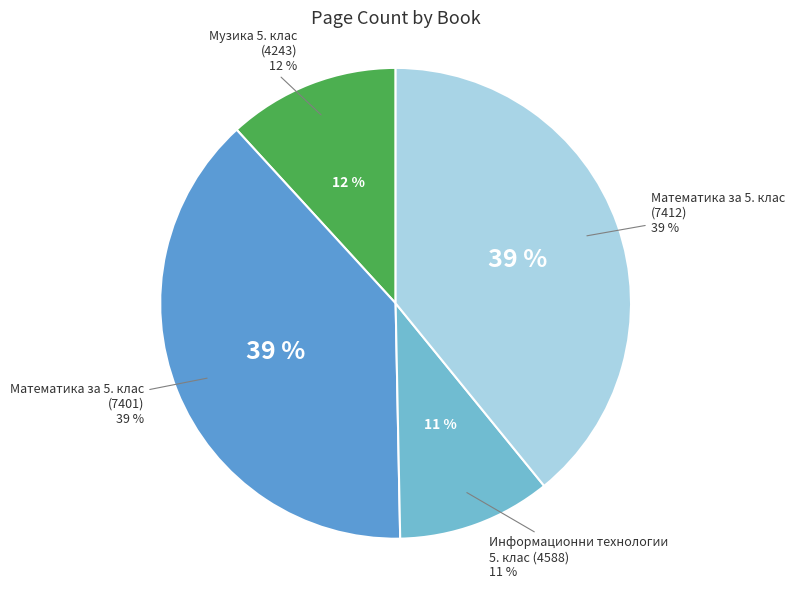

How many segments does this pie chart have?

4